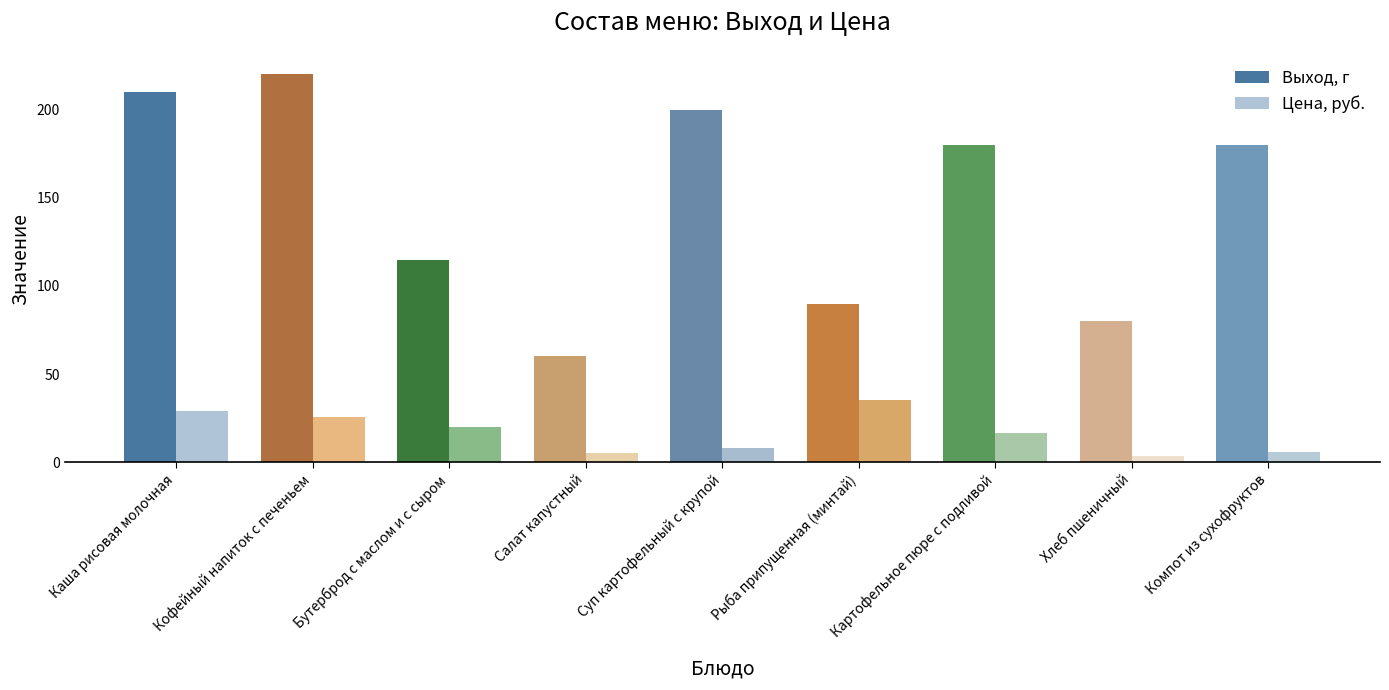

At which category is the sum across all series the highest?

Кофейный напиток с печеньем